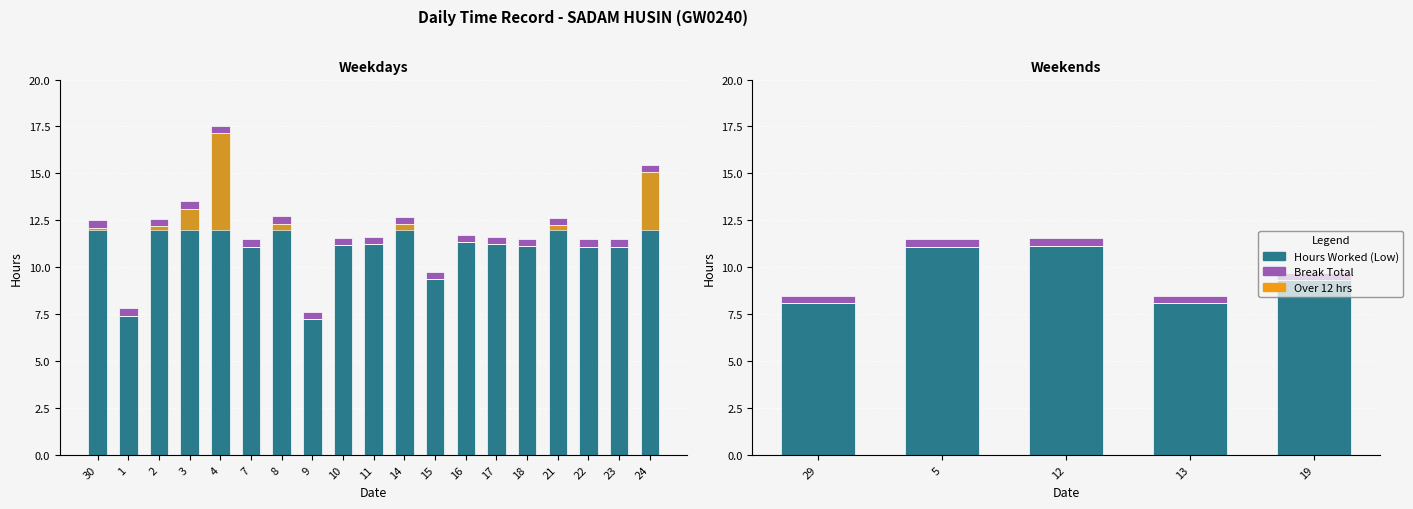

How many bars are there in each group?

3